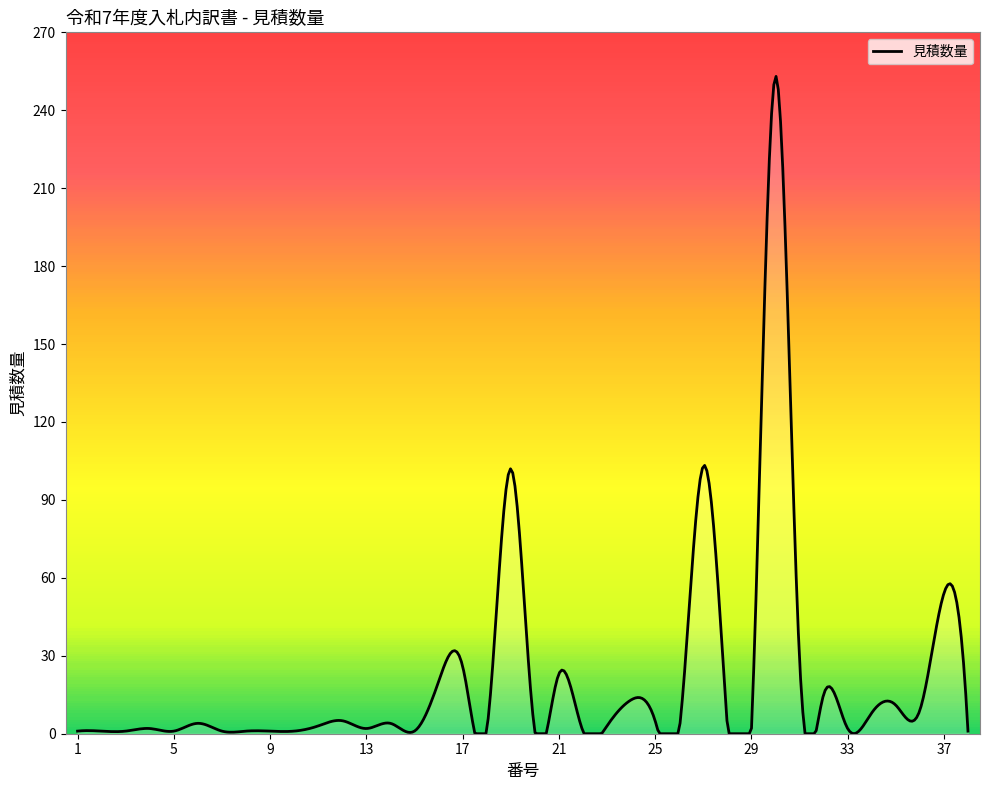

What is the difference between the maximum and minimum values in the 見積数量 series?

253.0